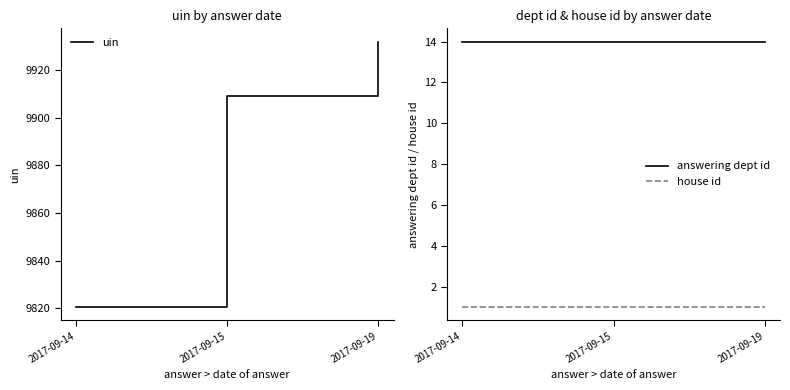

Which category has the lowest value across all series?

2017-09-14